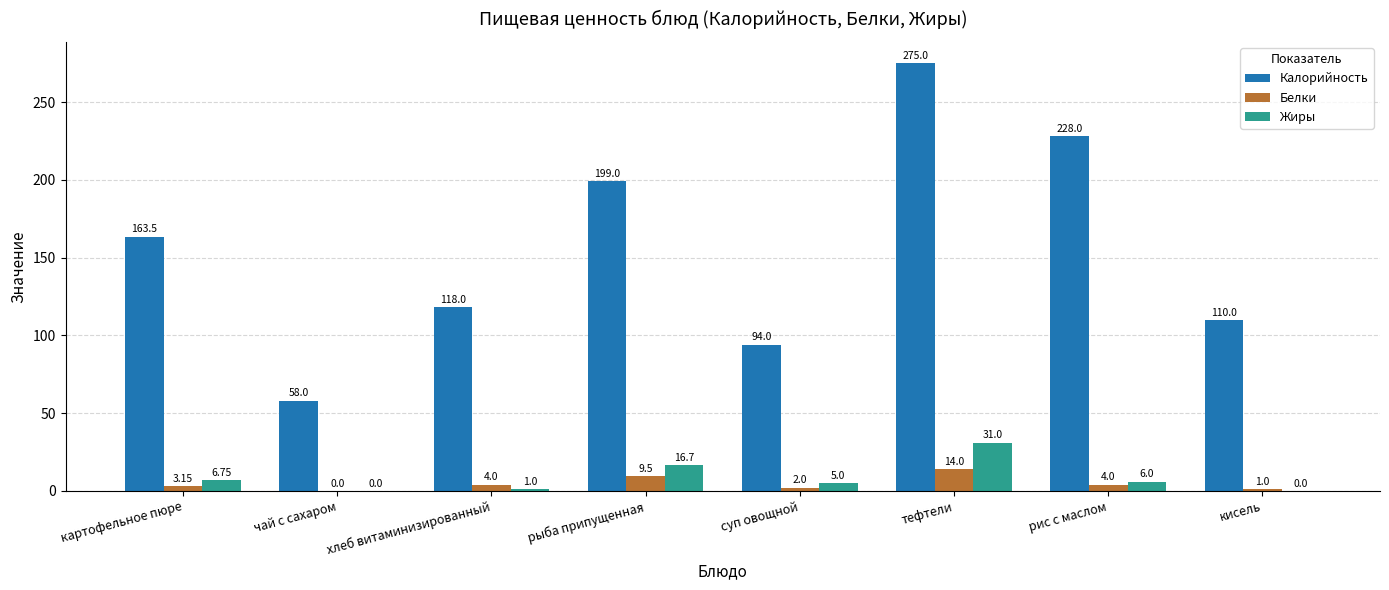

What are all the series names shown in the legend?

Калорийность, Белки, Жиры